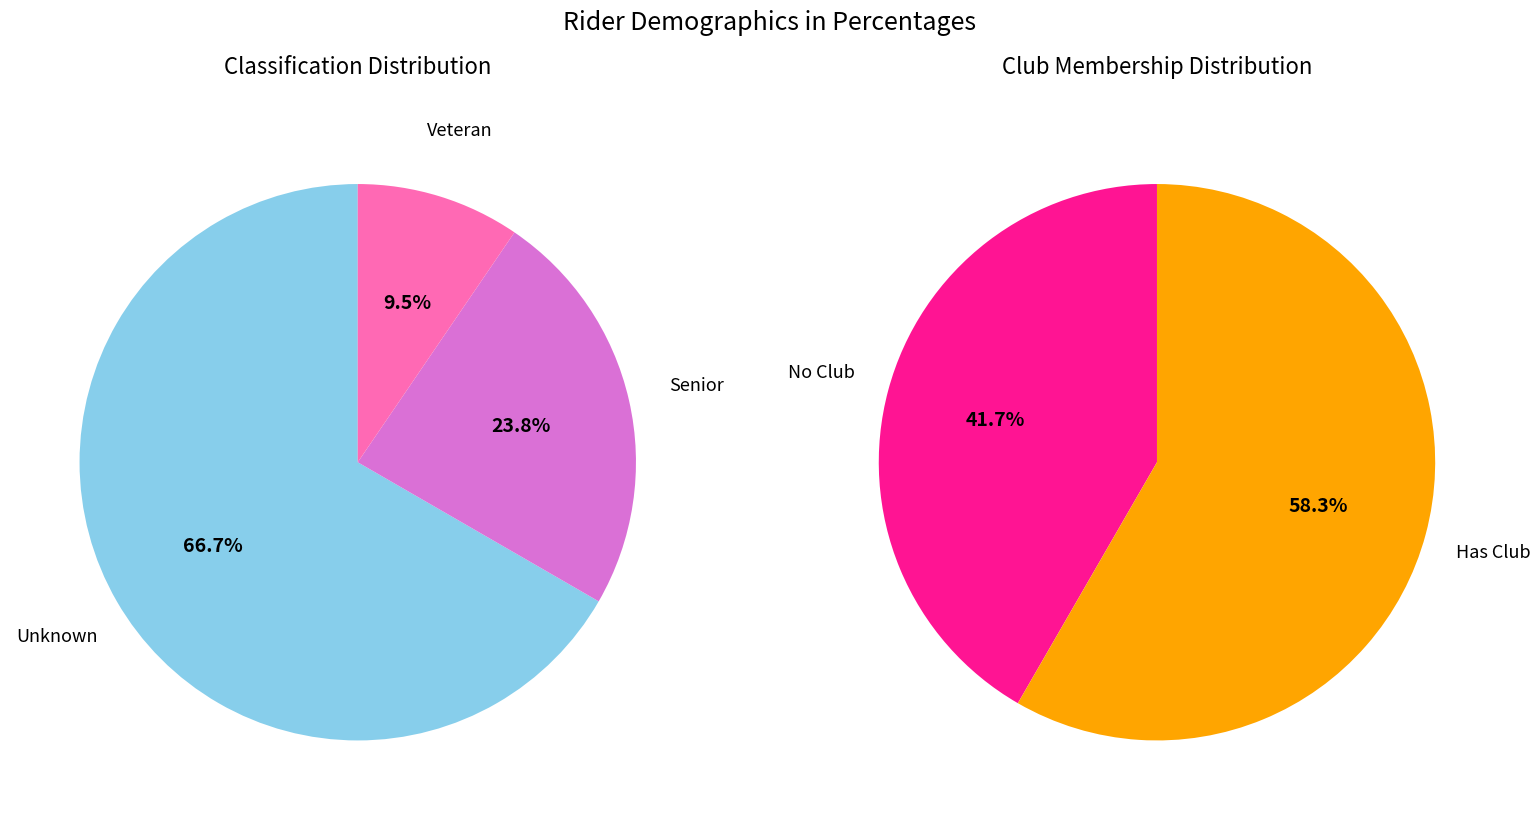

What percentage is the Veteran slice, to the nearest percent?

10%